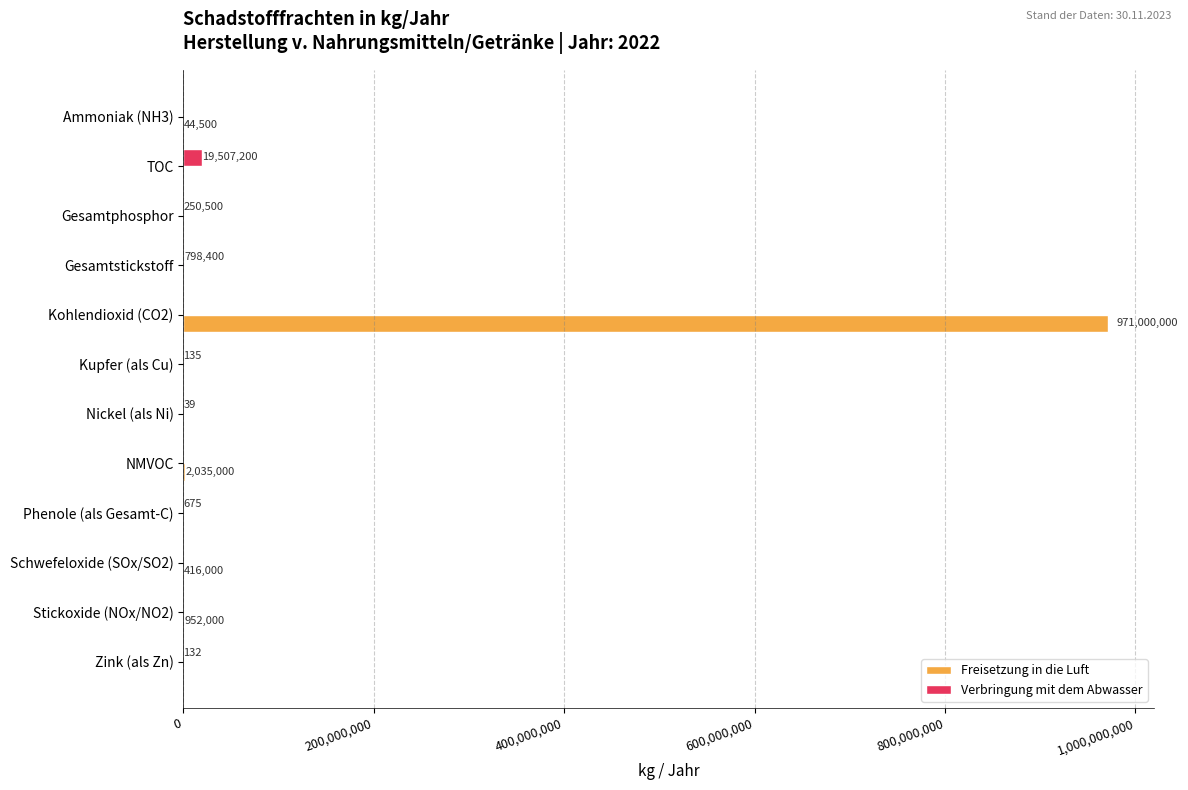

Which series has the largest total across all categories?

Freisetzung in die Luft